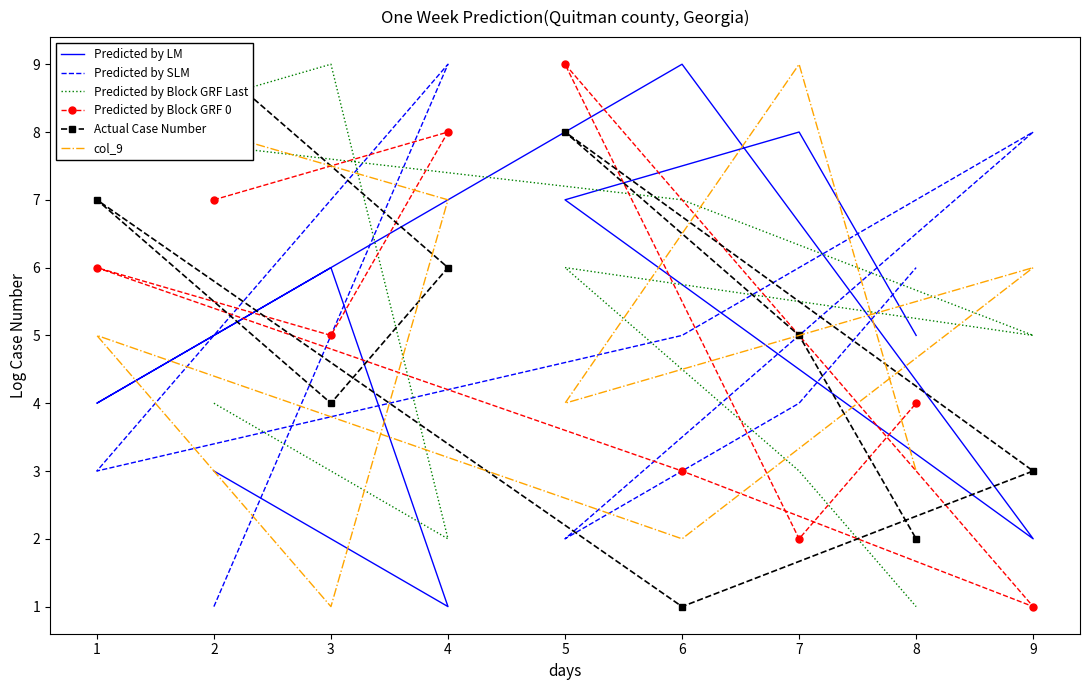

Which series has the largest range (max minus min)?

Predicted by LM